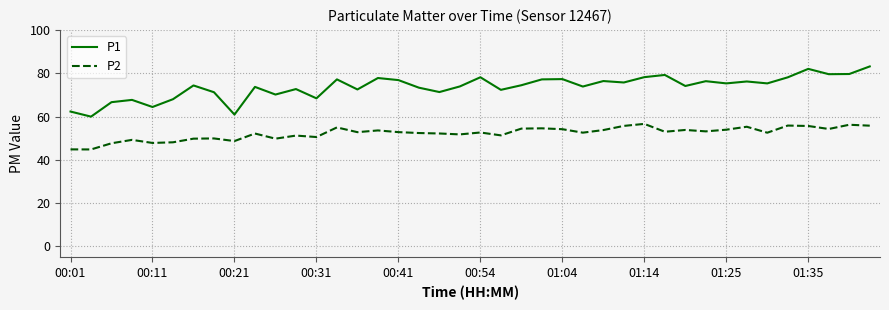

Rank the series by their average value, from highest to lowest.

P1, P2